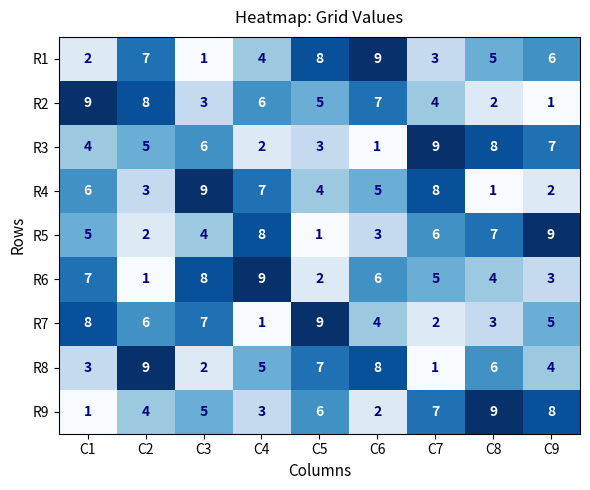

What is the difference between the highest and lowest values at C9?

8